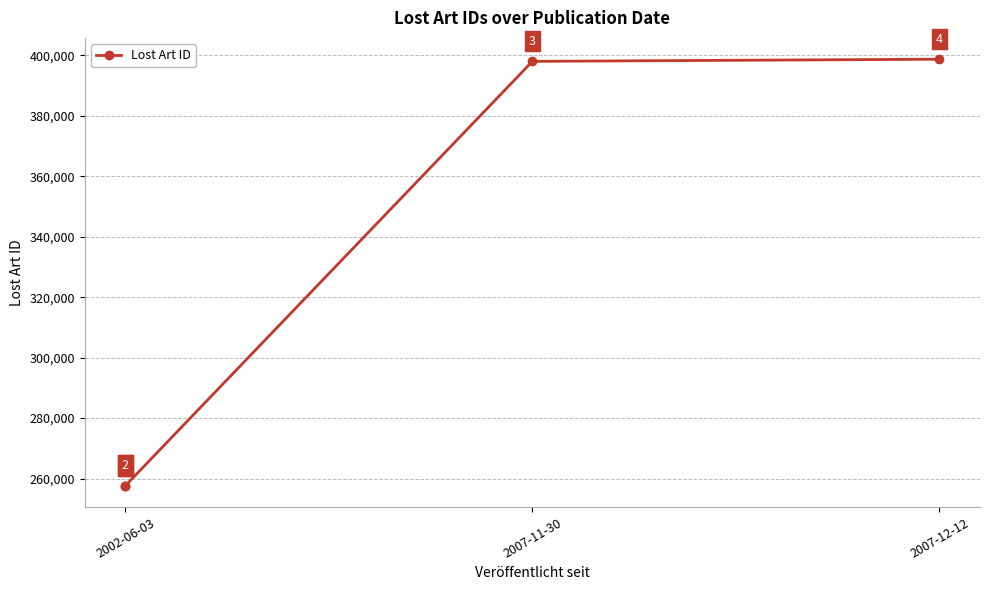

What position from the left is 2002-06-03?

1